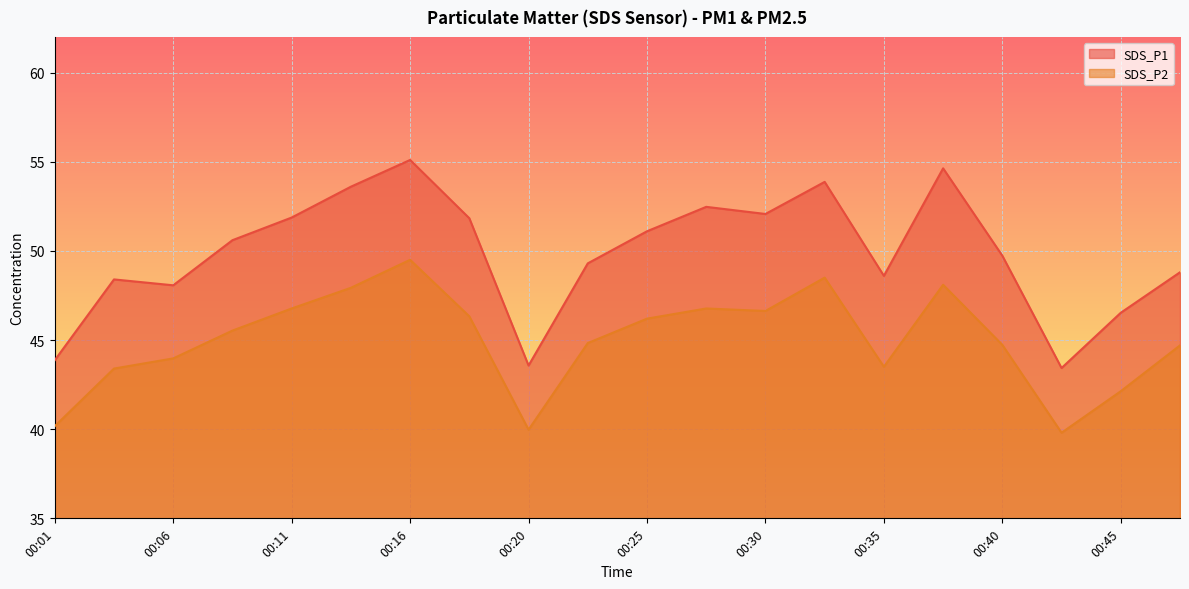

How many data points in SDS_P1 are less than 50?

10